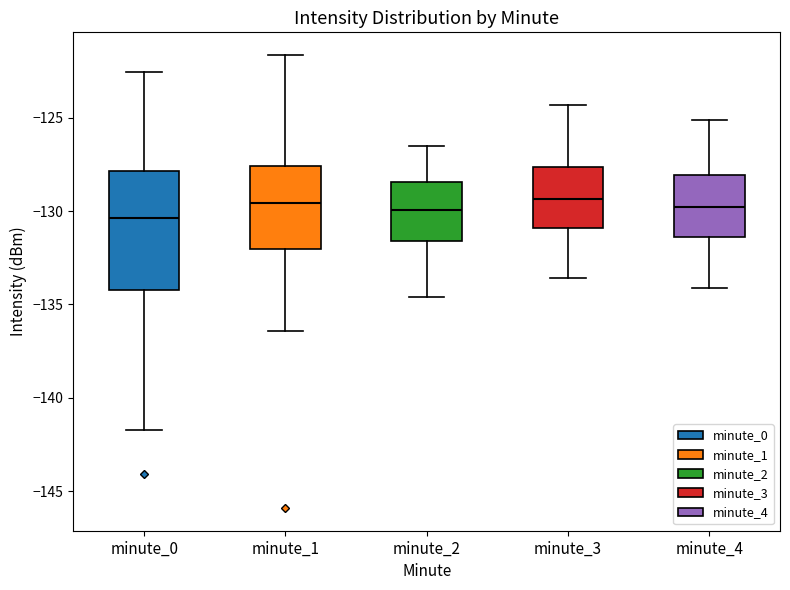

Reading left to right, read every box against the y-axis: the position of its median line, the range the box covers, and the ends of its whiskers. The values are not printed on the chart, so give them approximately, as read against the axis.

minute_0: median -130.5, box -134.0 to -128.0, whiskers -141.5 to -122.5
minute_1: median -129.5, box -132.0 to -127.5, whiskers -136.5 to -121.5
minute_2: median -130.0, box -131.5 to -128.5, whiskers -134.5 to -126.5
minute_3: median -129.5, box -131.0 to -127.5, whiskers -133.5 to -124.5
minute_4: median -130.0, box -131.5 to -128.0, whiskers -134.0 to -125.0